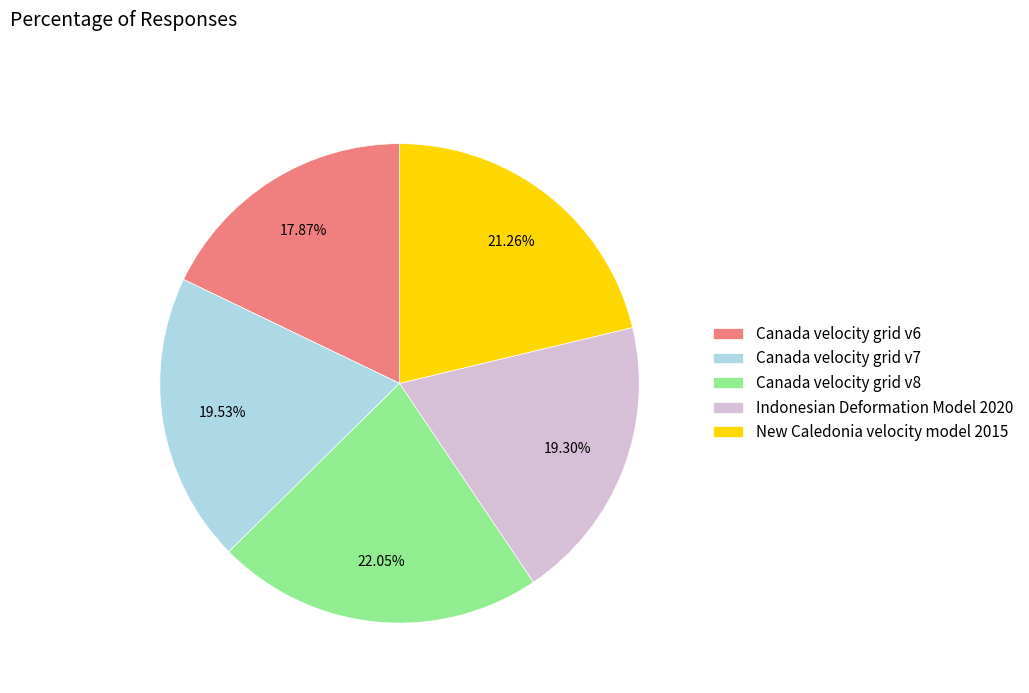

Which slice is the largest?

Canada velocity grid v8